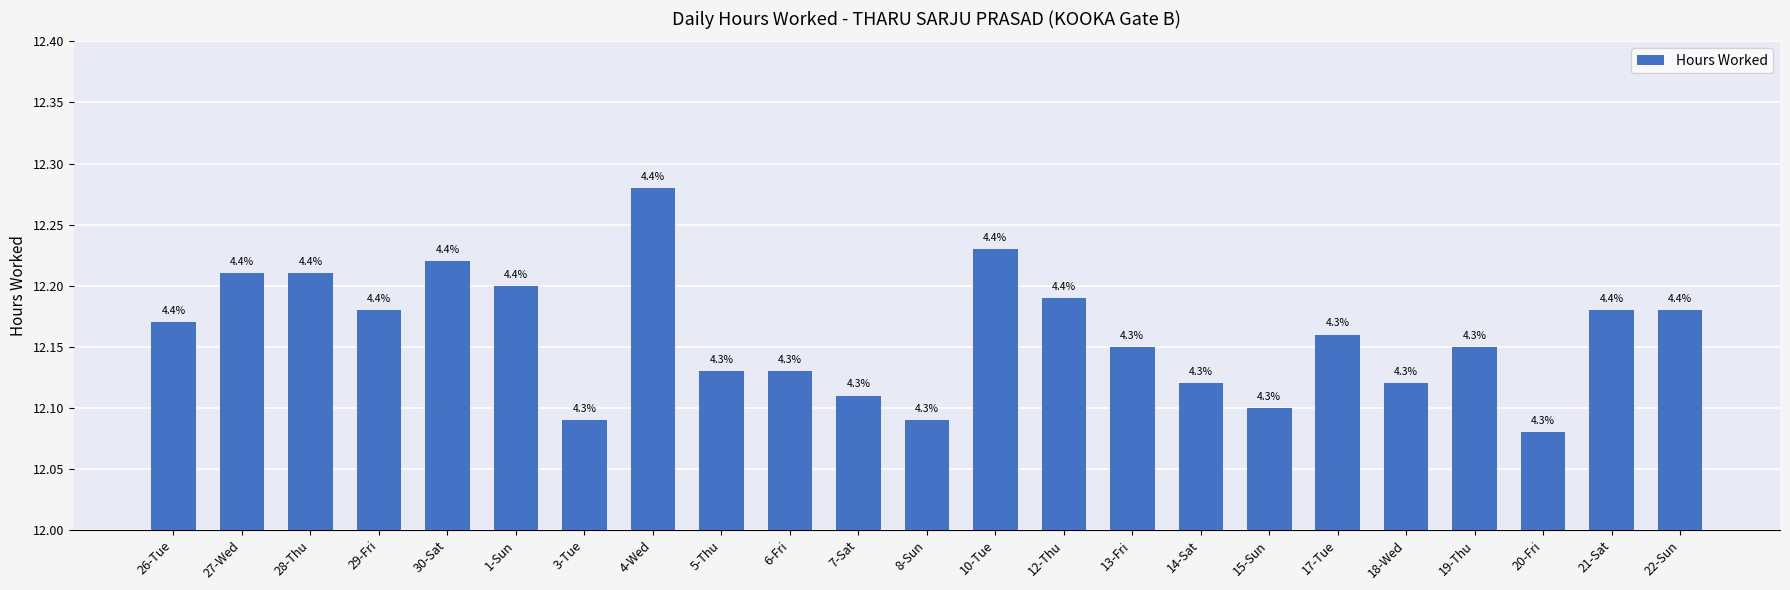

What is the greatest value displayed?

12.3